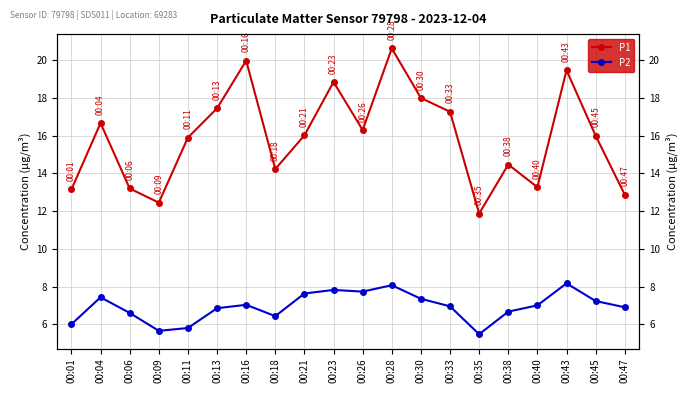

At how many categories does at least one series exceed 19?

3